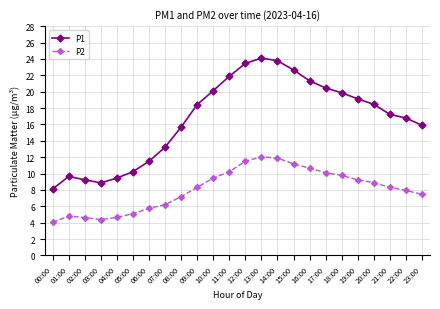

In P2, how many points are higher than both neighbors (excluding endpoints)?

2